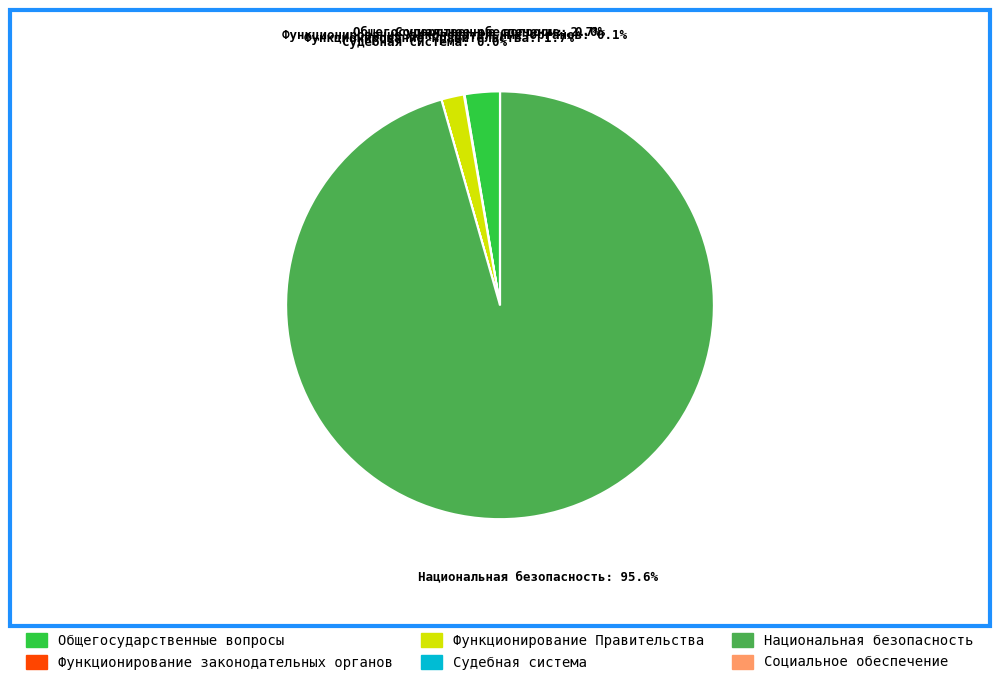

To the nearest percent, what is the combined percentage of Национальная безопасность and Общегосударственные вопросы?

98%